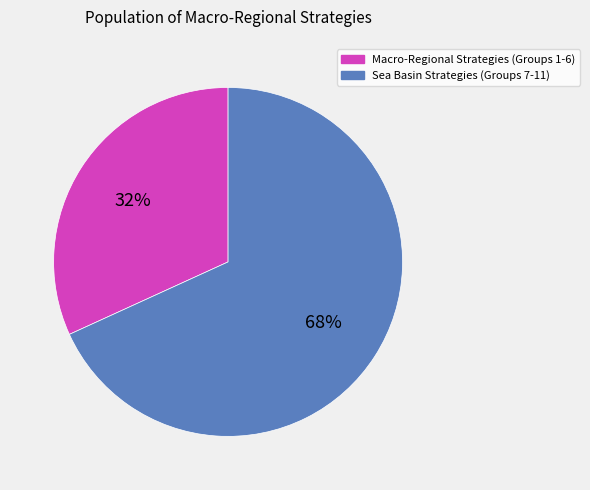

To the nearest percent, what is the average slice percentage?

50%